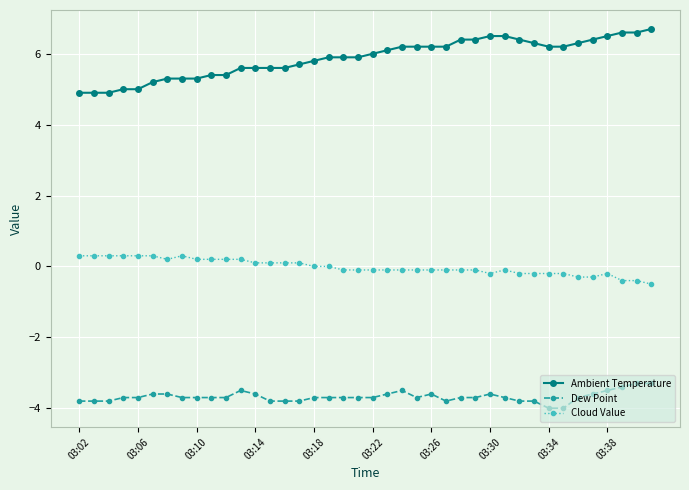

What is the value of the Cloud Value point at the 1st from the left?

0.3